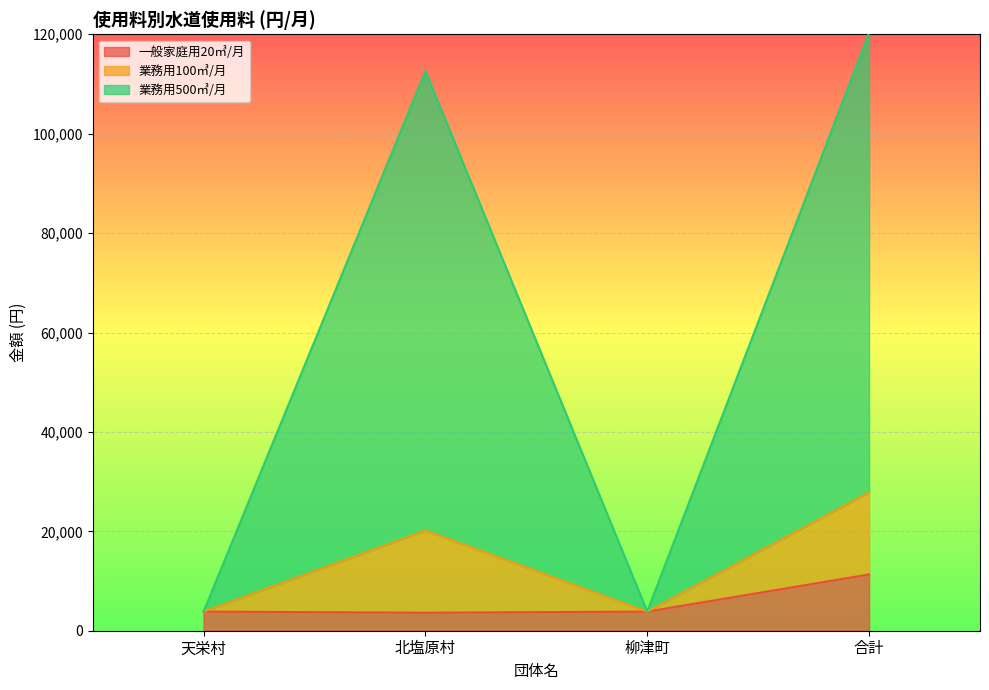

Is it true that 一般家庭用20㎥/月 equals 3619 at 北塩原村?

True